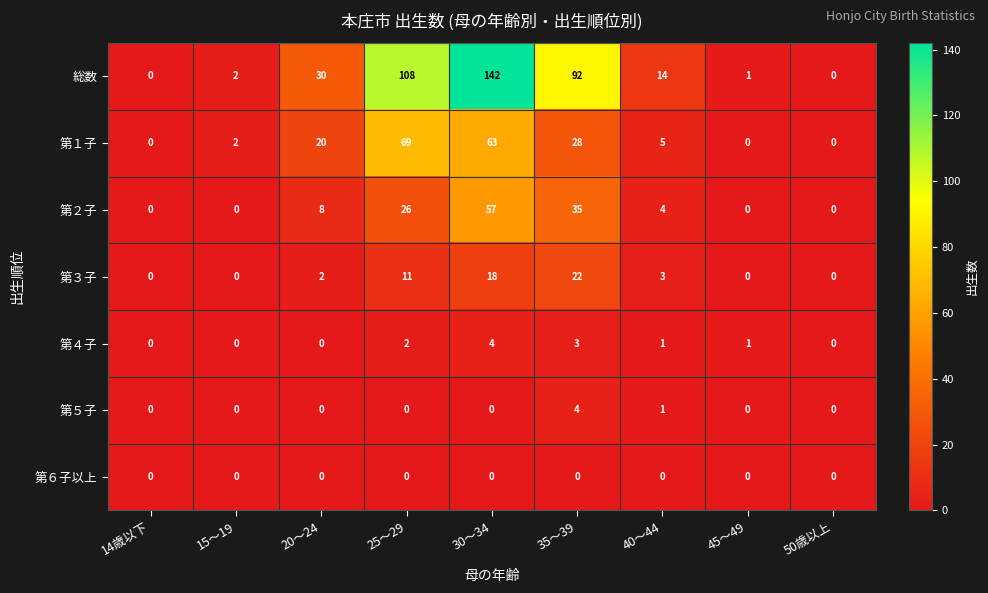

What is the difference between the maximum and minimum values in the 総数 series?

142